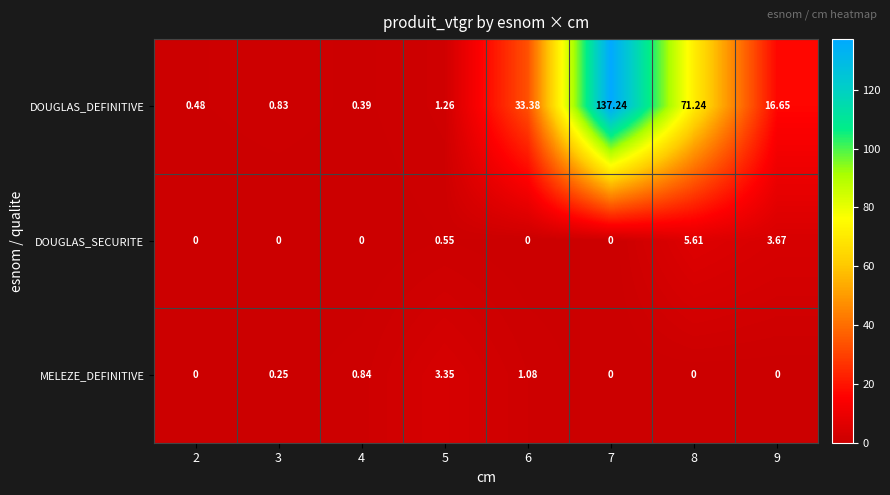

Which series has the widest spread of values?

DOUGLAS_DEFINITIVE